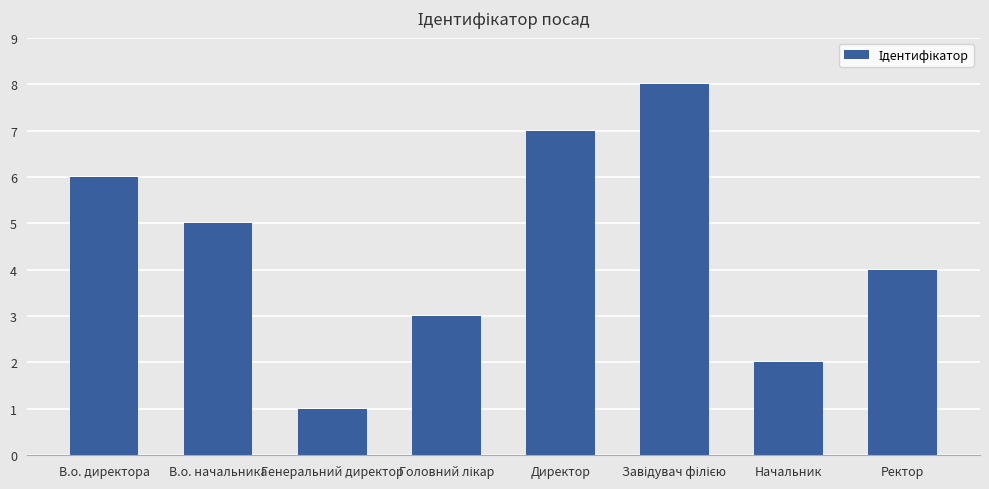

Approximately how many times larger is the value at В.о. начальника compared to Начальник?

2.5